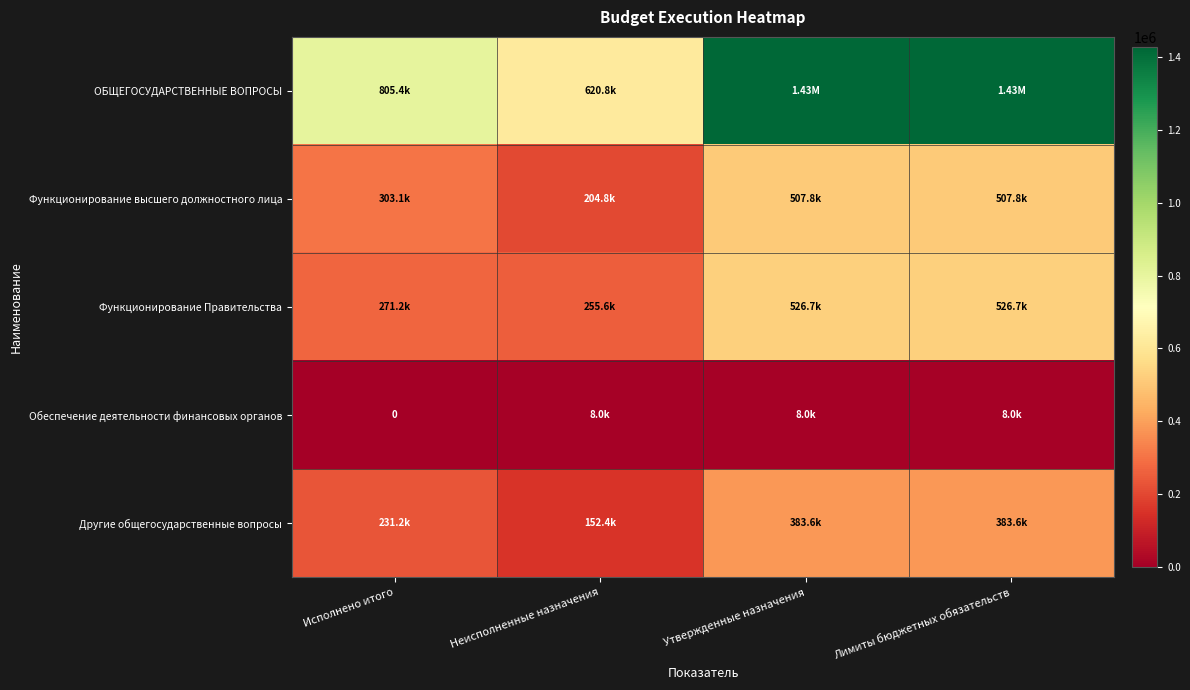

What is the sum of all Функционирование высшего должностного лица values?

1523517.0